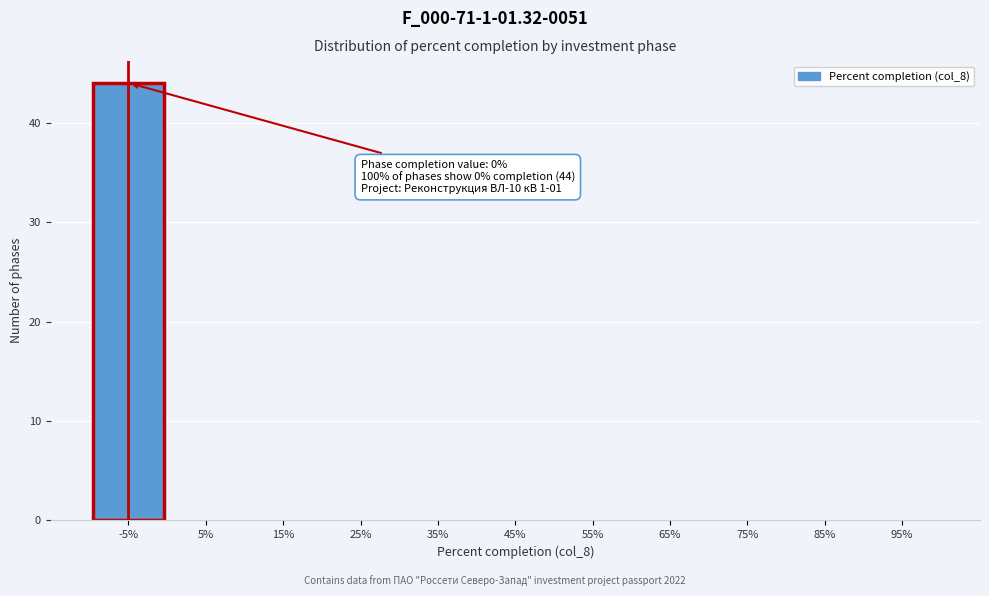

Reading left to right, extract all data points from this chart.

-5%=44	5%=0	15%=0	25%=0	35%=0	45%=0	55%=0	65%=0	75%=0	85%=0	95%=0